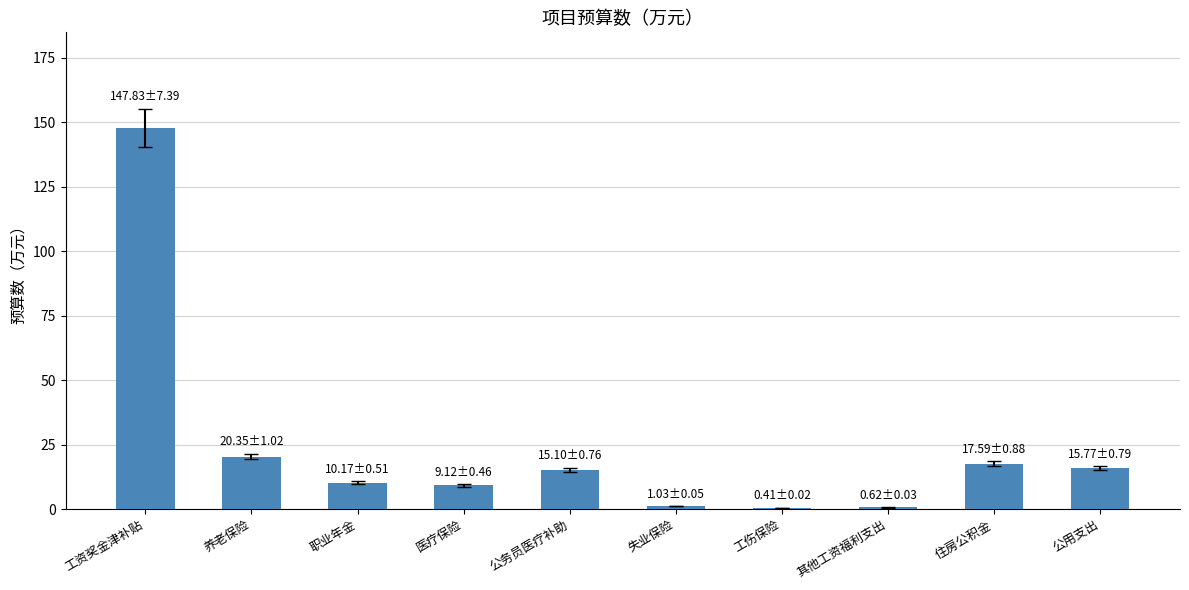

What is the sum of all values?

238.0